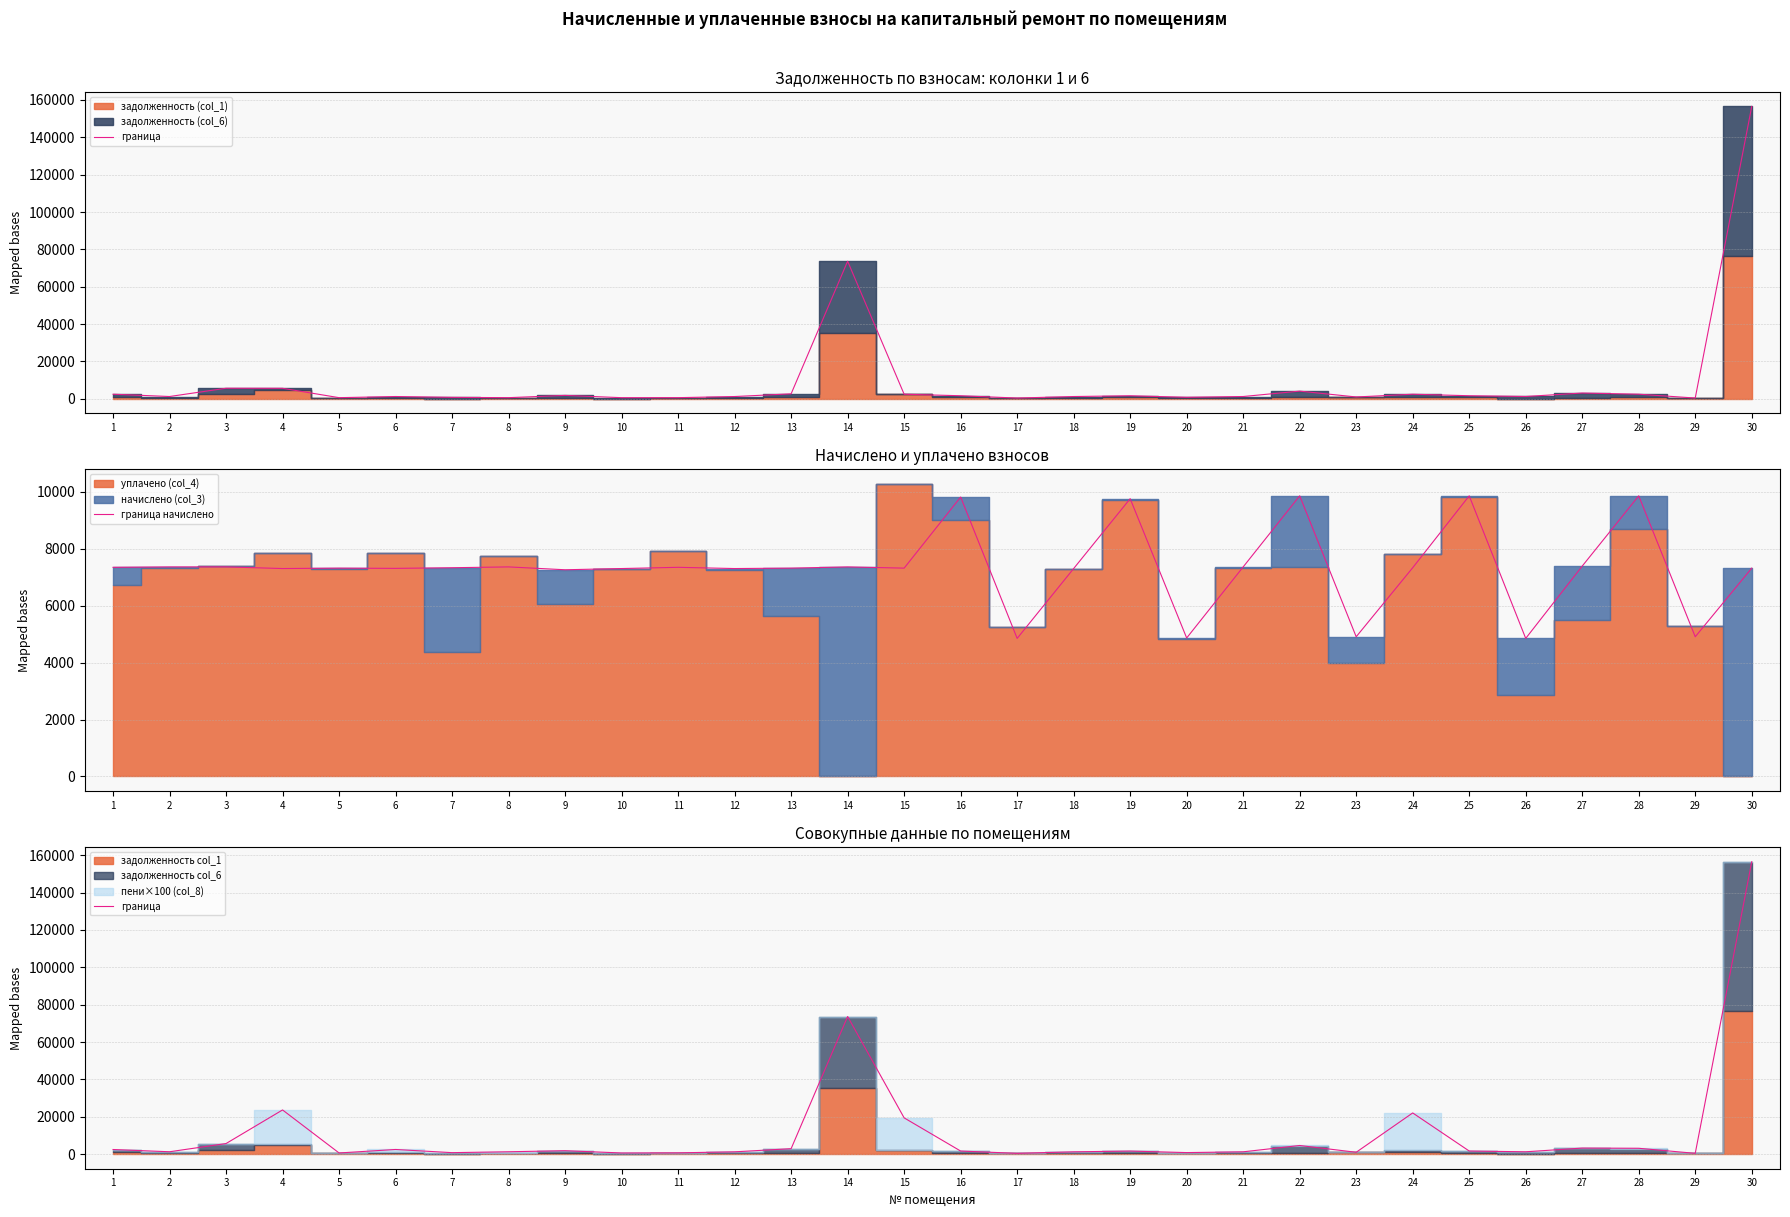

Which series has the largest range (max minus min)?

граница